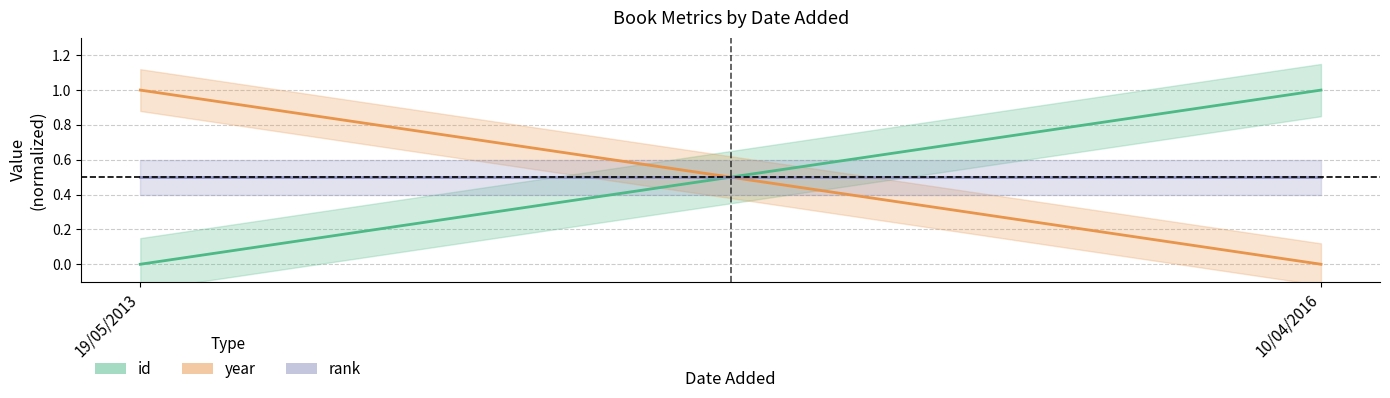

What position from the right is 10/04/2016?

1